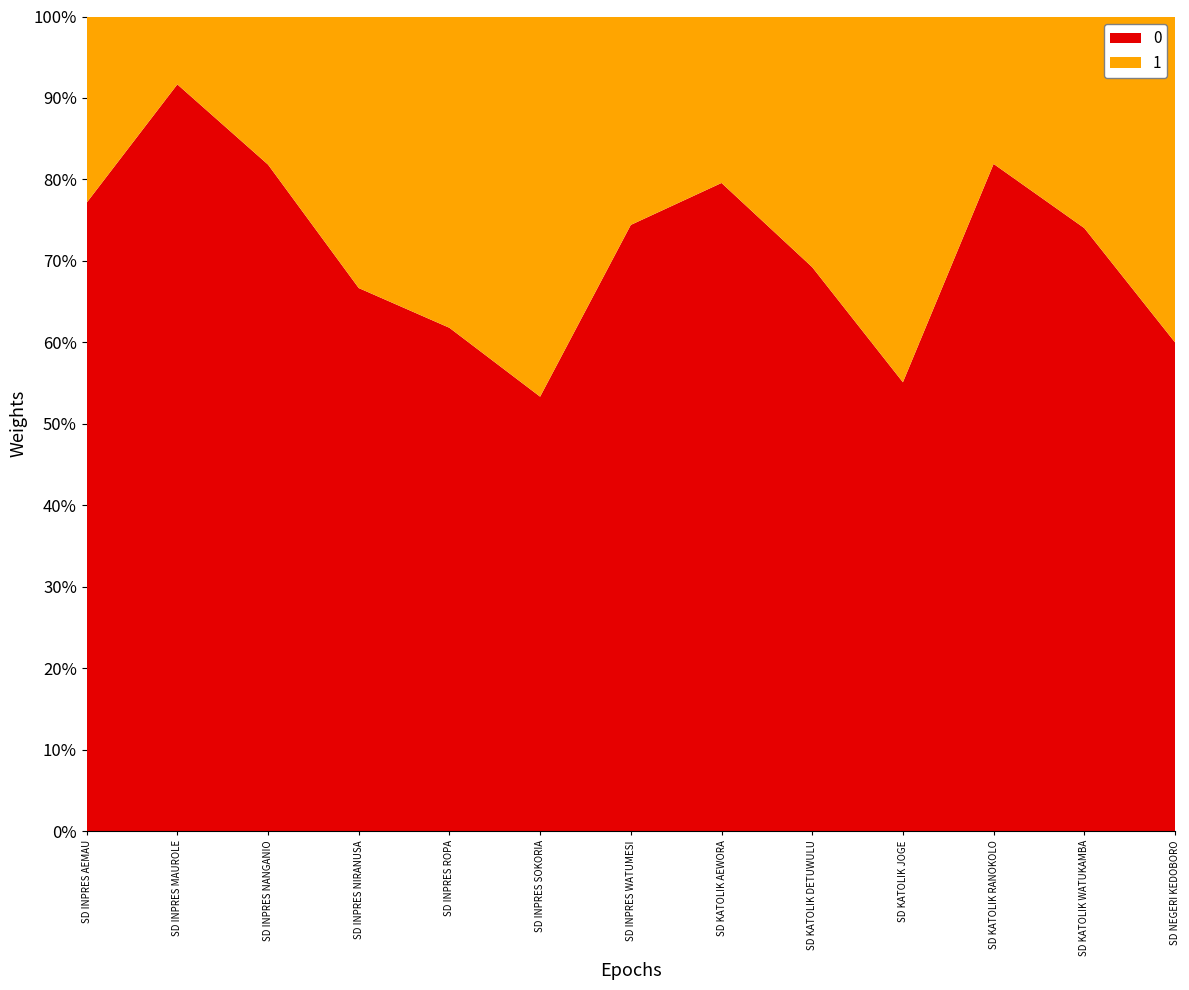

What value does the 0 series have at SD KATOLIK JOGE?

55.1